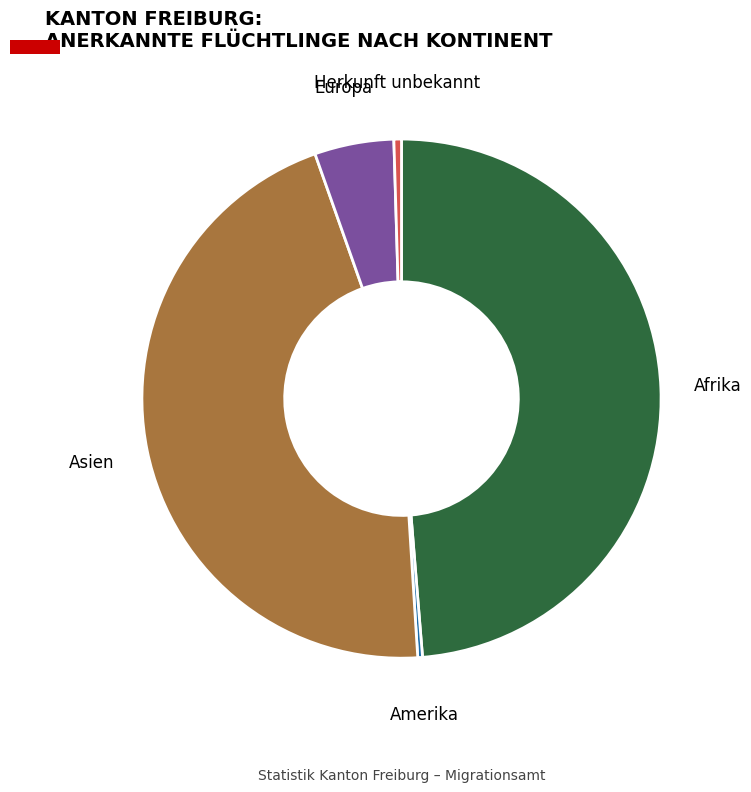

Which category has the biggest portion of the pie?

Afrika